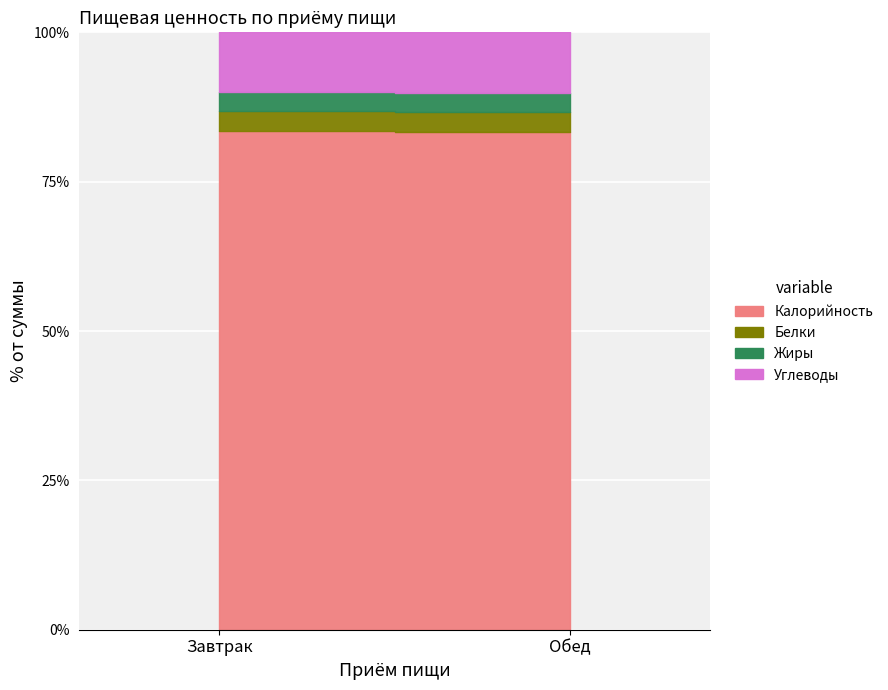

Reading left to right, what are all the values shown in this chart?

Калорийность: Завтрак=177.0	Обед=107.8
Белки: Завтрак=7.0	Обед=4.4
Жиры: Завтрак=7.0	Обед=4.2
Углеводы: Завтрак=21.0	Обед=13.1